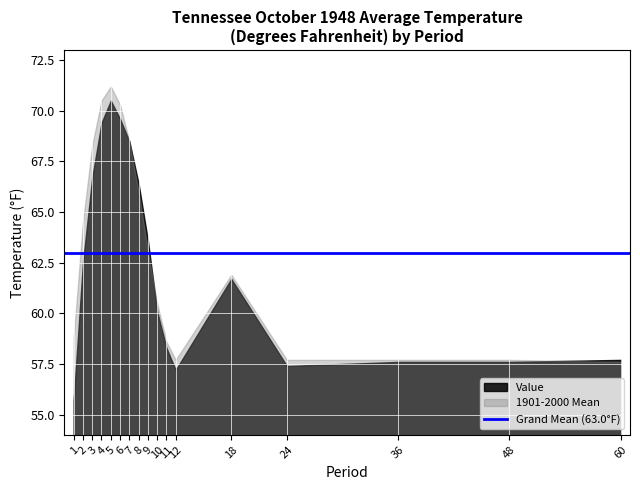

Reading left to right, transcribe all the data shown in this chart.

Value: 1=55.7	2=62.5	3=66.7	4=69.4	5=70.5	6=69.6	7=68.5	8=66.4	9=63.6	10=60.1	11=58.3	12=57.2	18=61.7	24=57.4	36=57.6	48=57.6	60=57.7
1901-2000 Mean: 1=58.8	2=64.5	3=68.3	4=70.5	5=71.2	6=70.3	7=68.5	8=66.0	9=63.1	10=60.5	11=58.6	12=57.7	18=61.9	24=57.7	36=57.7	48=57.7	60=57.6